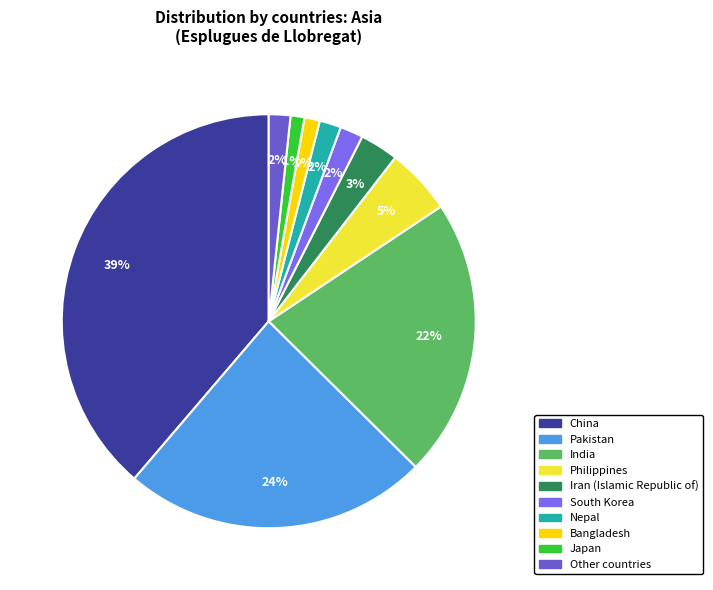

Does South Korea account for over 50% of the chart?

No